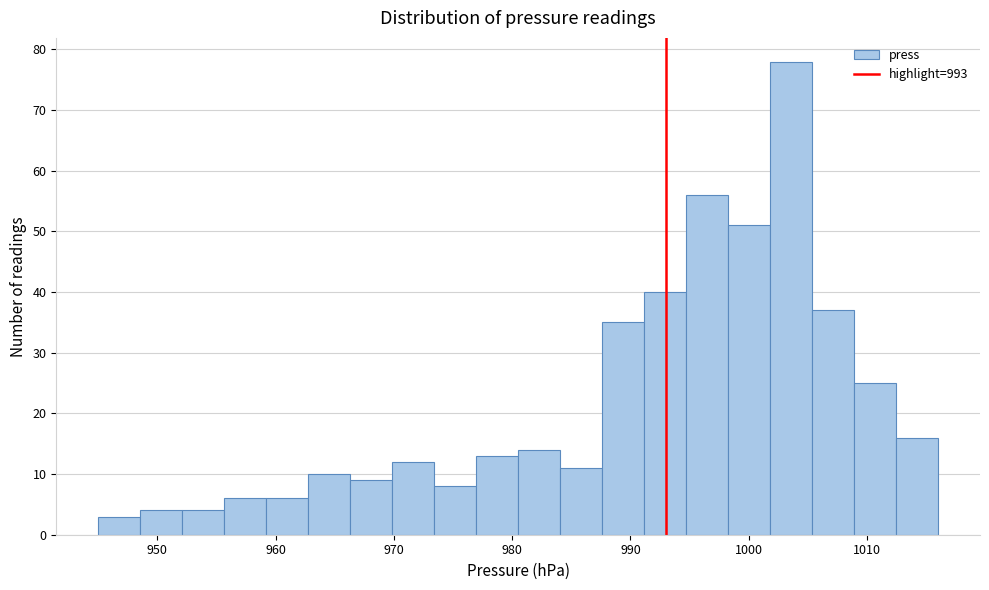

Around what value on the x-axis is the tallest bar? Give the approximate position of its centre, as read against the axis.

1004